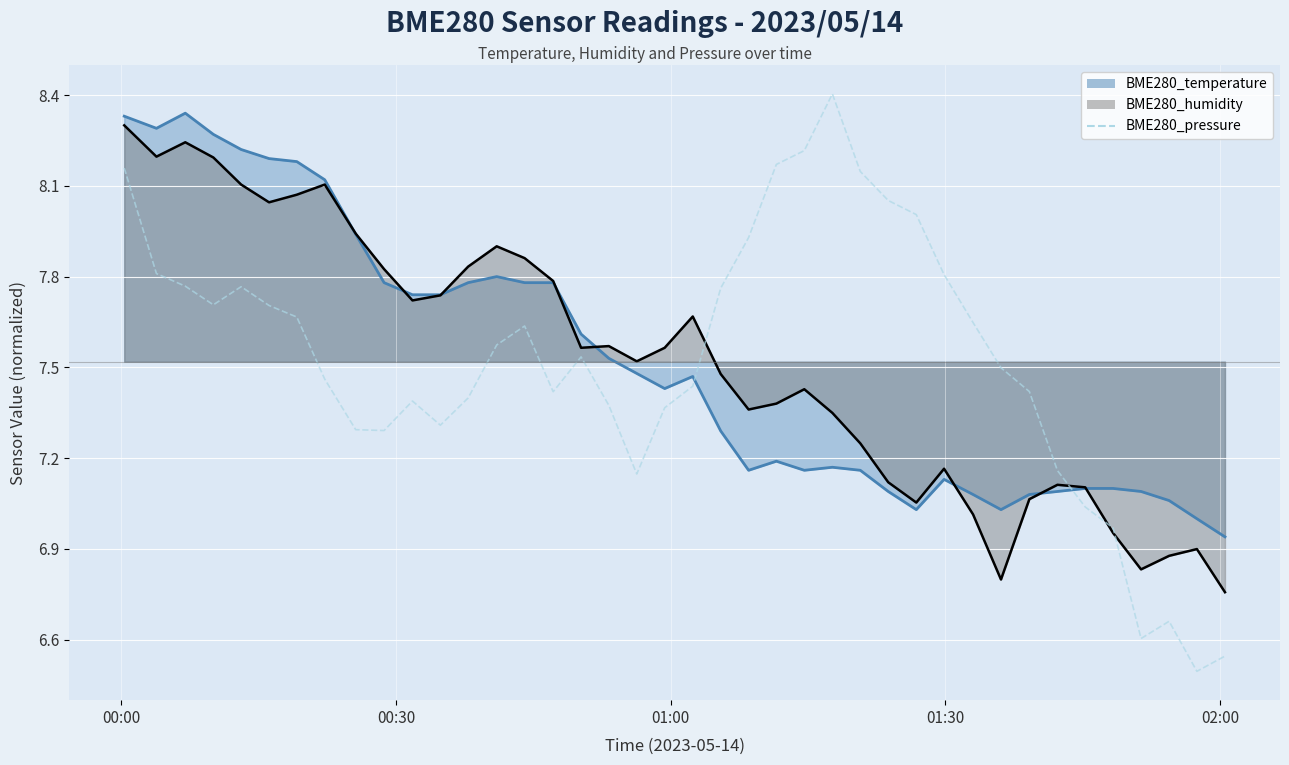

The chart shows a value of 12.2 at 00:30. True or false?

False